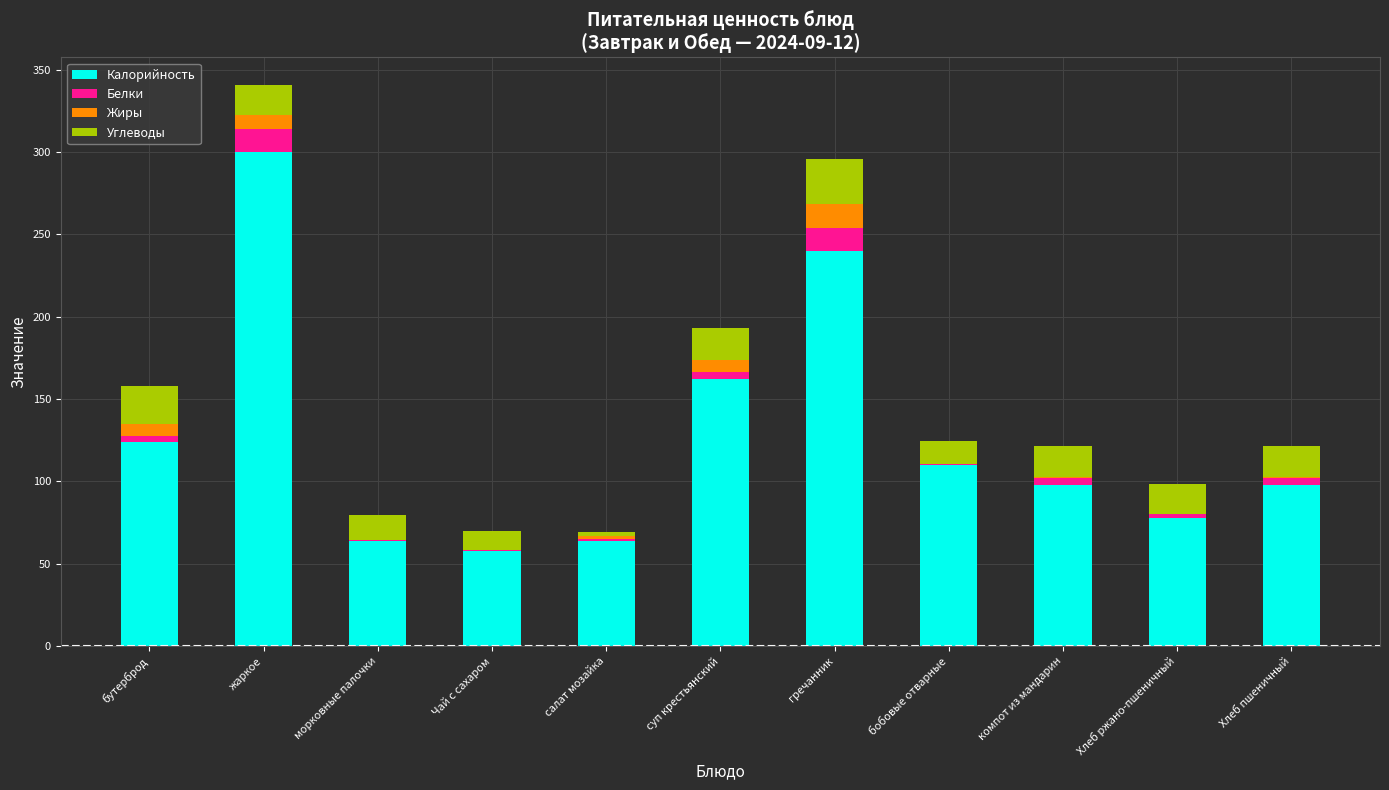

The Калорийность series shows 110.0 at бобовые отварные. True or false?

True